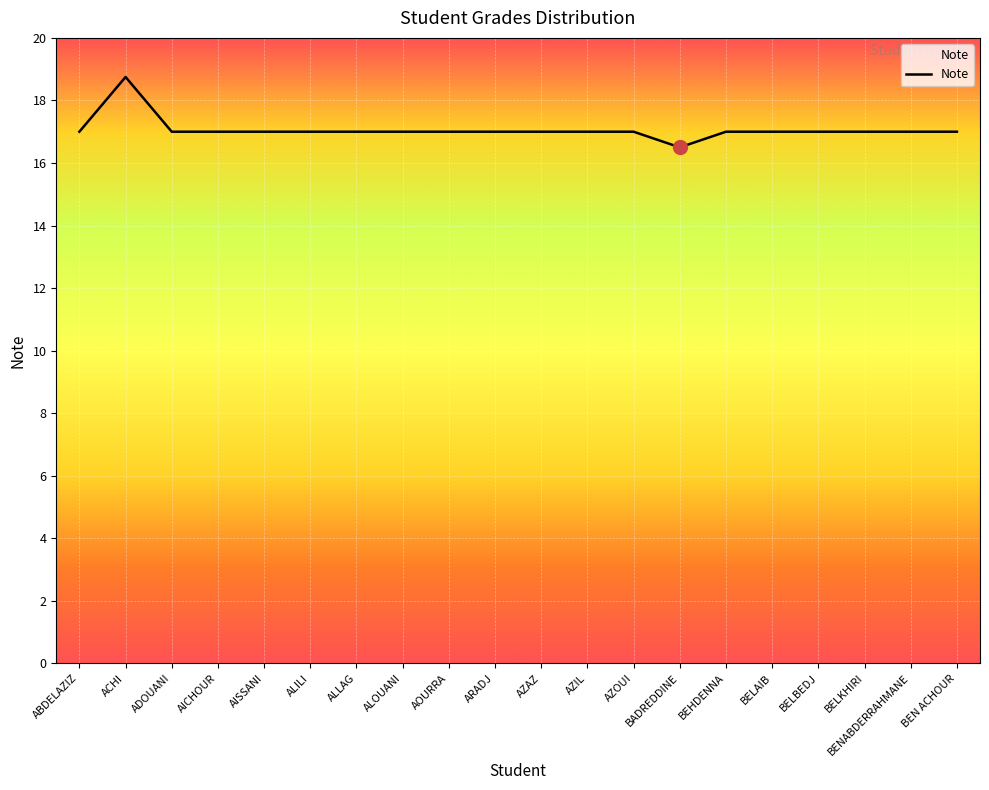

How many series are shown in this chart?

1